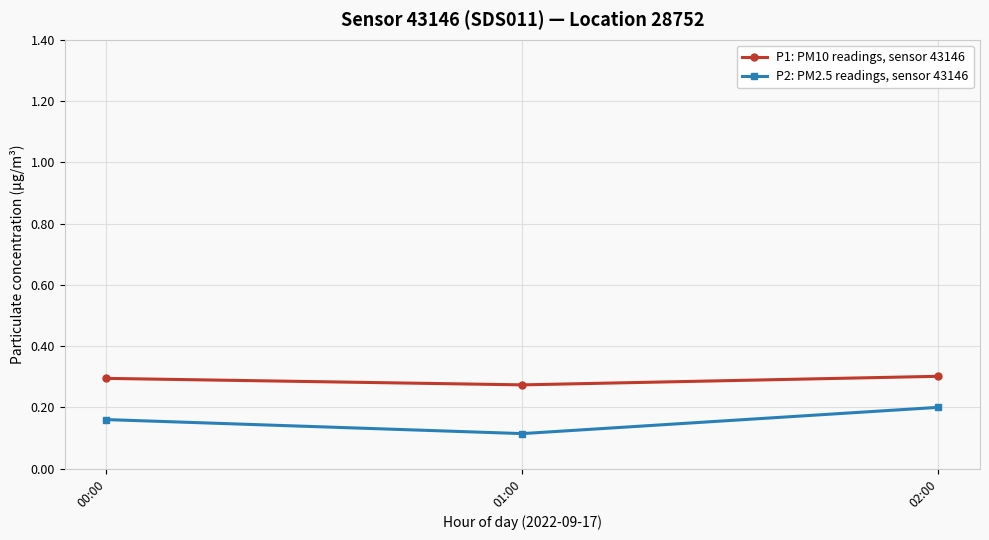

What is the sum of all P1: PM10 readings, sensor 43146 values?

0.9